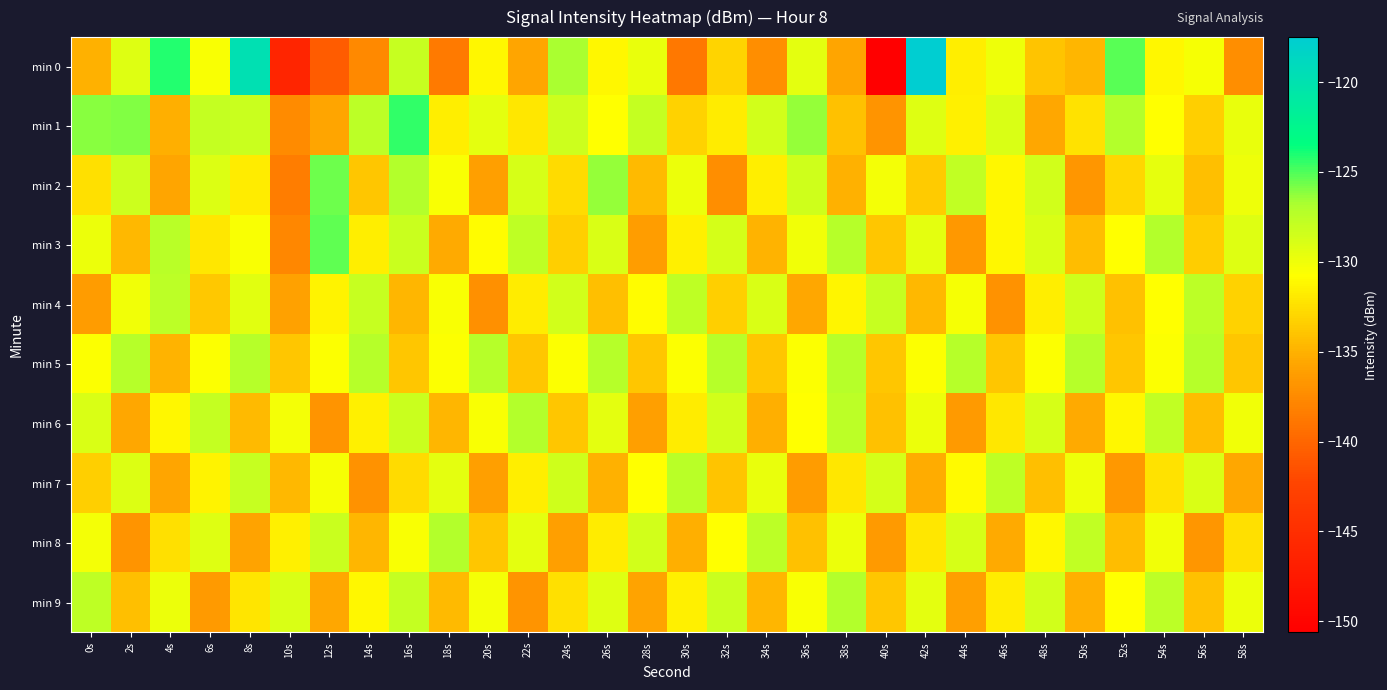

Rank the series by their maximum value, from highest to lowest.

min 0, min 1, min 3, min 2, min 6, min 8, min 9, min 5, min 7, min 4